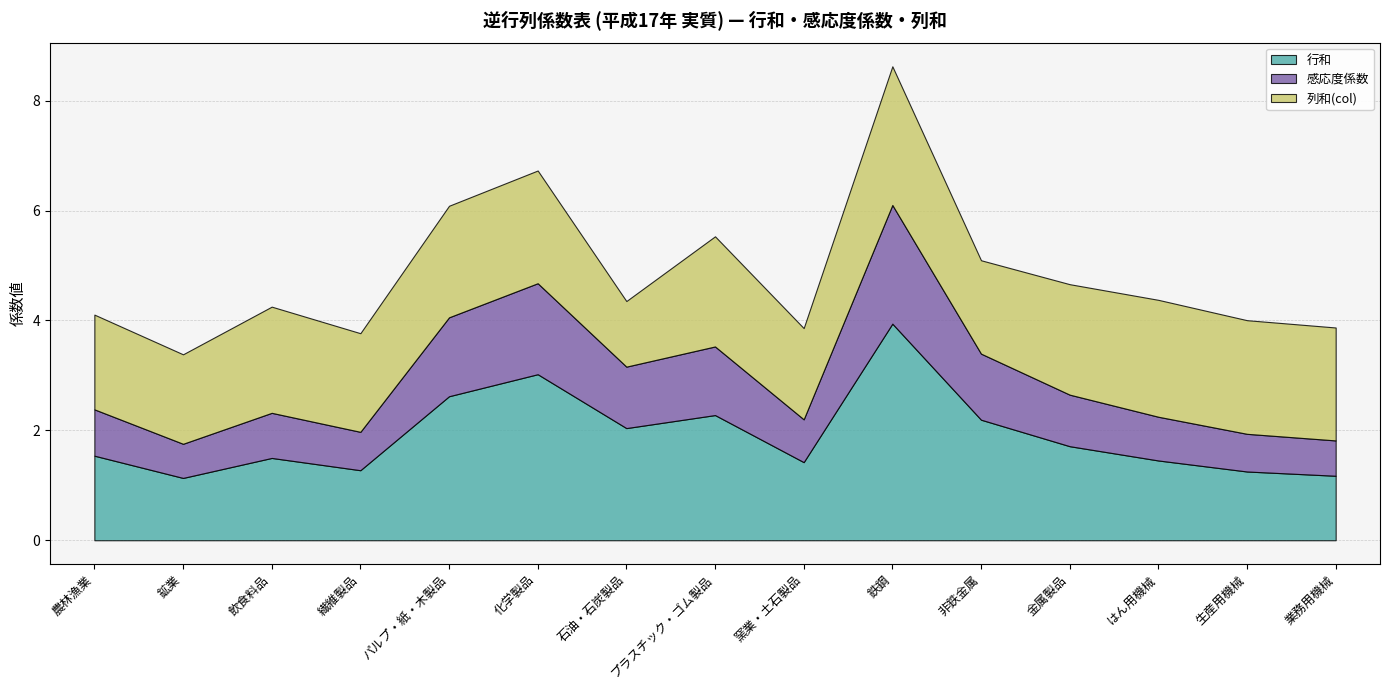

Does the chart display data point markers on the line(s)?

No